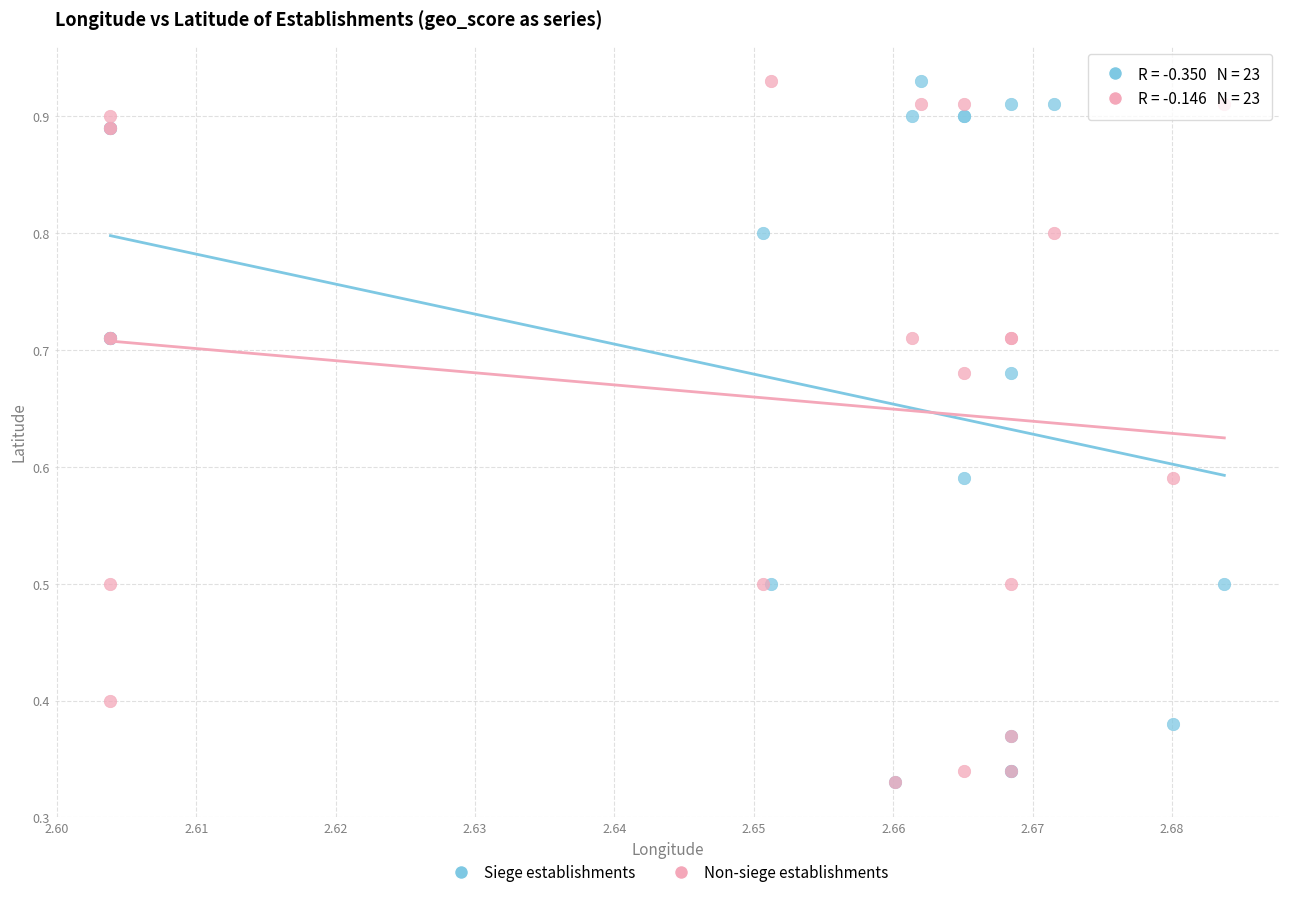

What are all the series names shown in the legend?

Siege establishments, Non-siege establishments